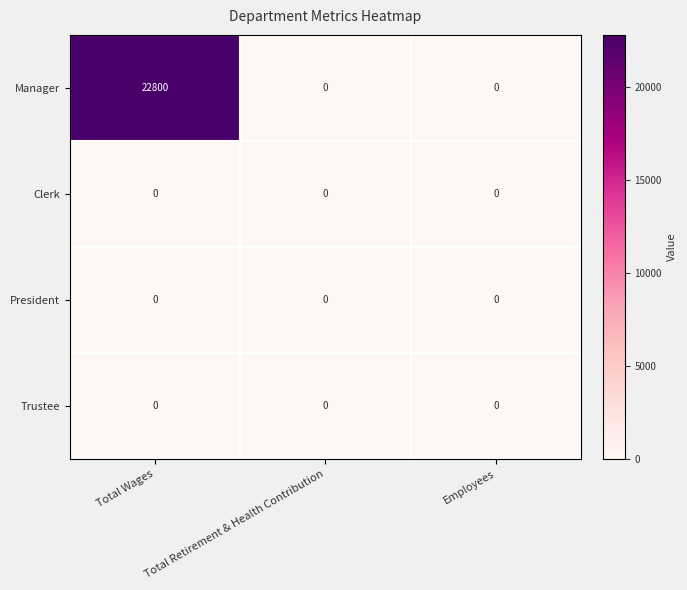

The President series shows 0 at Employees. True or false?

True